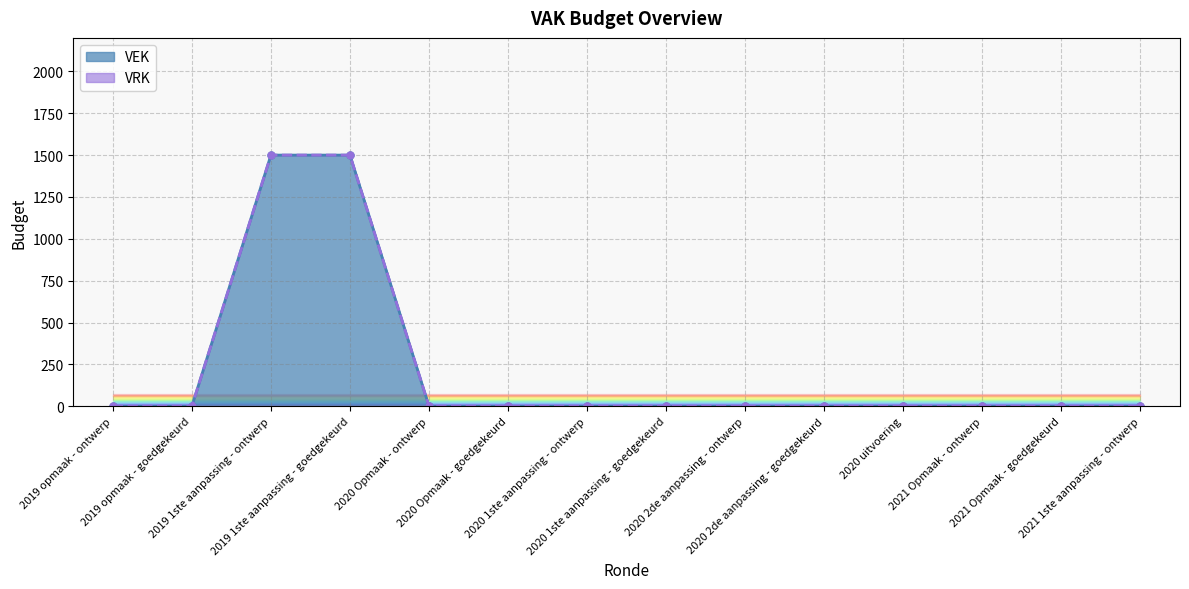

The VEK line series shows -557 at 2019 opmaak - ontwerp. True or false?

False